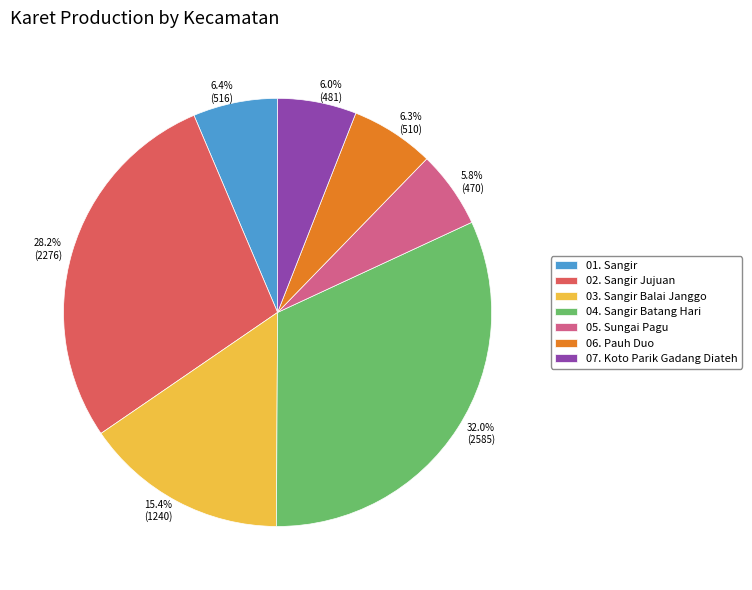

How many slices are in this pie chart?

7